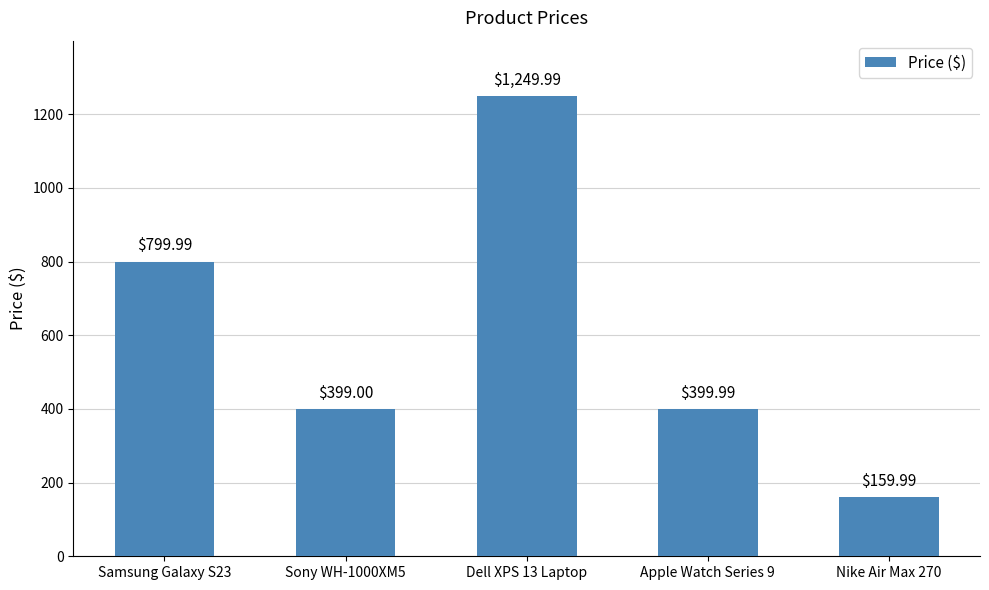

Which category has the highest value across all series?

Dell XPS 13 Laptop